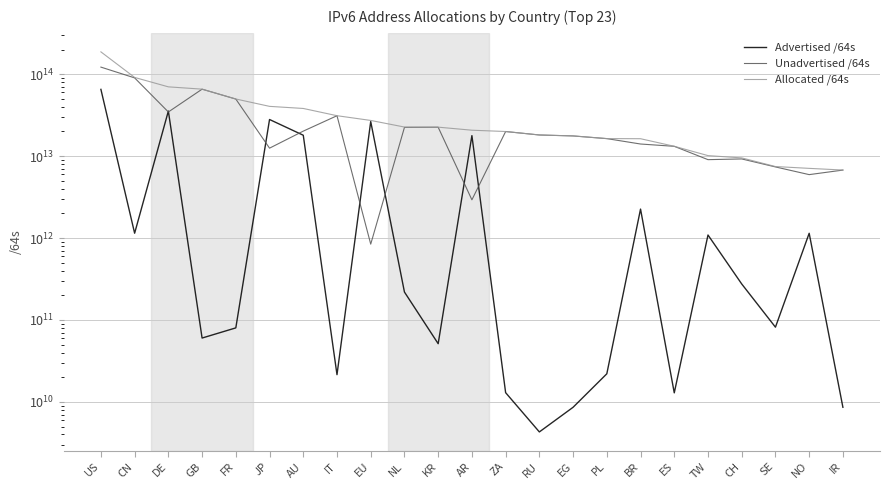

What value does the Unadvertised /64s series have at FR, to the nearest 10?

49677208322050